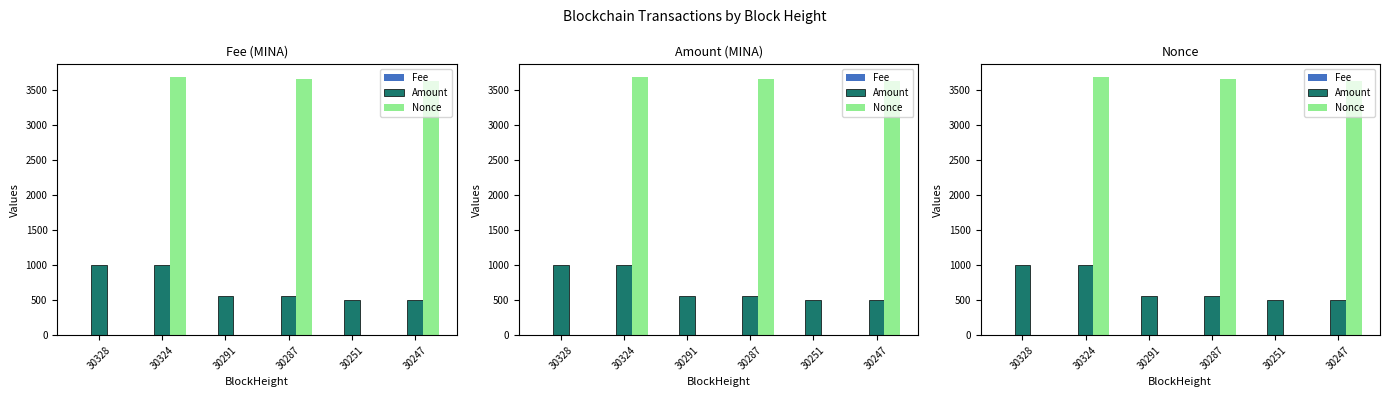

Count the number of categories in the chart.

6